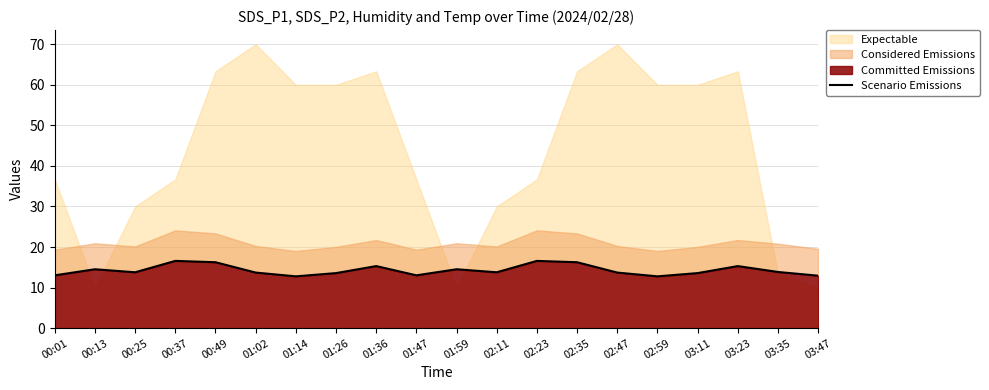

Reading left to right, transcribe all the data shown in this chart.

00:01=13.0	00:13=14.5	00:25=13.8	00:37=16.6	00:49=16.2	01:02=13.7	01:14=12.8	01:26=13.6	01:36=15.3	01:47=13.0	01:59=14.5	02:11=13.8	02:23=16.6	02:35=16.2	02:47=13.7	02:59=12.8	03:11=13.6	03:23=15.3	03:35=13.8	03:47=12.9